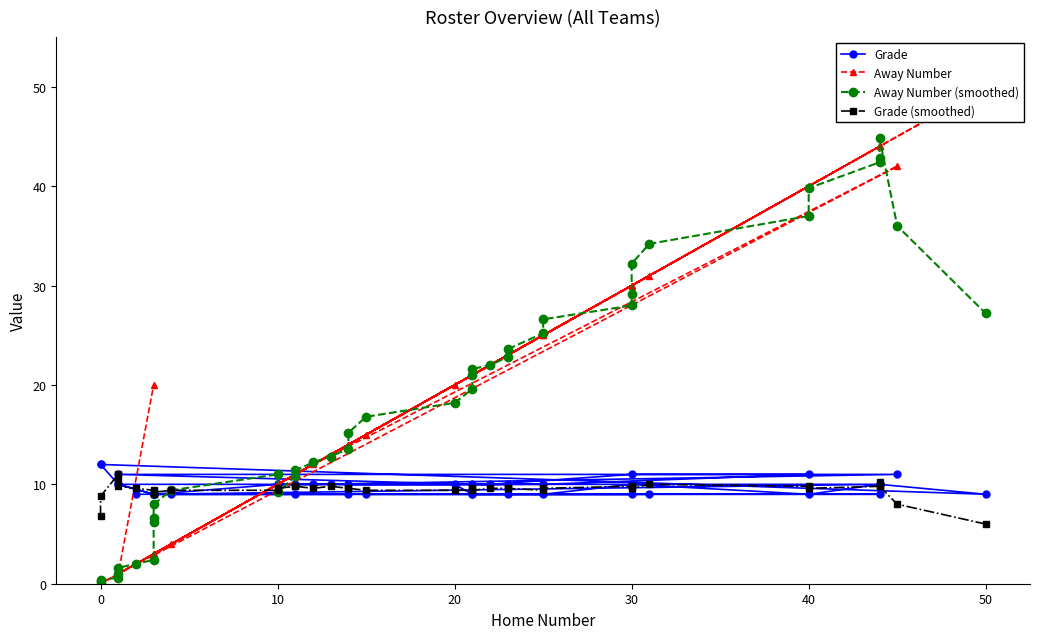

Reading left to right, extract all data points from this chart.

Grade: 9.0	9.0	9.0	9.0	9.0	9.0	9.0	9.0	9.0	9.0	9.0	9.0	10.0	10.0	10.0	10.0	10.0	10.0	11.0	11.0	10.0	10.0	11.0	11.0	10.0	10.0	9.0	10.0	10.0	10.0	9.0	9.0	10.0	9.0	10.0	9.0	12.0	12.0	10.0	9.0
Away Number: 2.0	11.0	14.0	3.0	30.0	23.0	15.0	44.0	21.0	31.0	4.0	3.0	44.0	14.0	23.0	11.0	10.0	12.0	42.0	1.0	21.0	25.0	40.0	30.0	22.0	1.0	3.0	10.0	13.0	20.0	21.0	25.0	30.0	40.0	44.0	50.0	0.0	0.0	1.0	20.0
Away Number (smoothed): 0.2	0.4	0.6	1.0	1.6	2.0	2.4	6.2	6.6	8.0	9.4	11.0	9.2	10.8	11.4	12.2	12.8	13.6	15.2	16.8	18.2	19.6	21.0	21.6	22.0	22.8	23.6	25.2	26.6	28.0	29.2	32.2	34.2	37.0	39.8	42.4	42.8	44.8	36.0	27.2
Grade (smoothed): 6.8	8.8	11.0	10.4	9.8	9.6	9.4	9.0	9.0	9.2	9.4	9.4	9.6	9.8	9.8	9.6	9.8	9.6	9.6	9.4	9.4	9.4	9.6	9.4	9.6	9.6	9.6	9.4	9.6	9.8	9.8	9.6	10.0	9.8	9.6	9.8	10.2	9.8	8.0	6.0